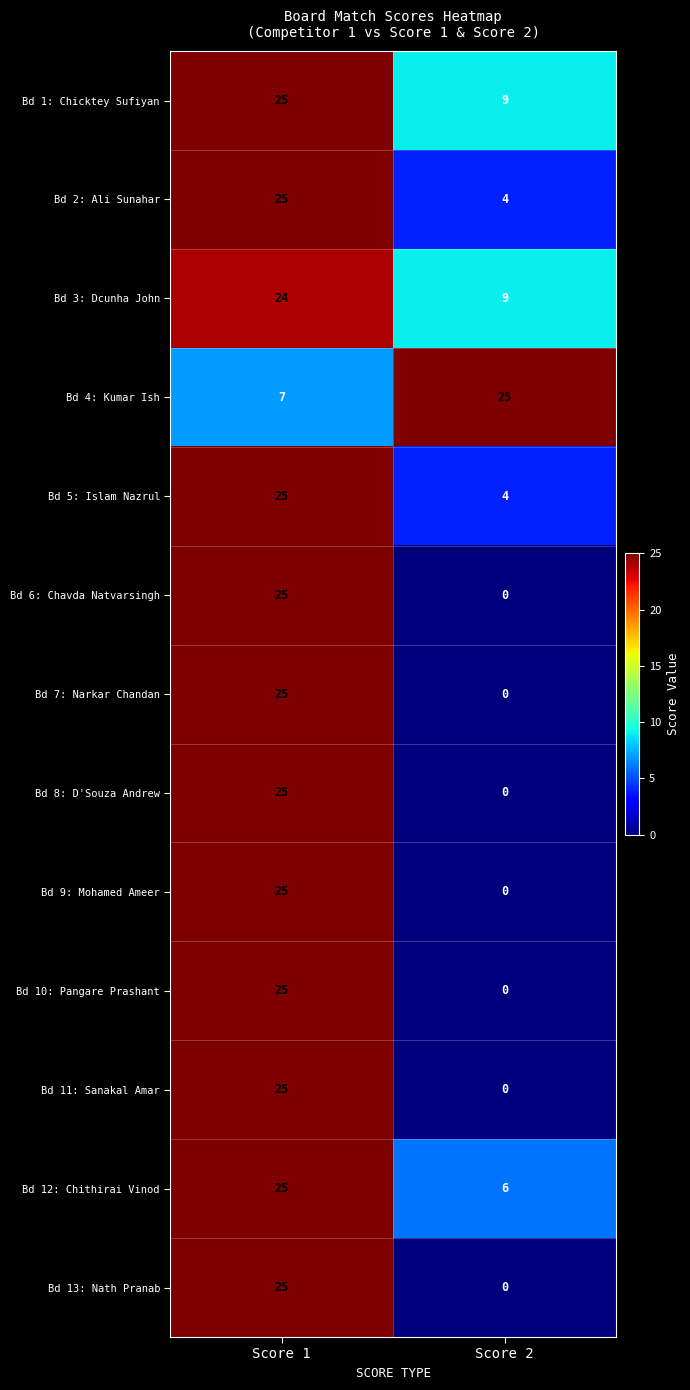

Reading left to right, transcribe all the data shown in this chart.

Bd 1: Chicktey Sufiyan: Score 1=25	Score 2=9
Bd 2: Ali Sunahar: Score 1=25	Score 2=4
Bd 3: Dcunha John: Score 1=24	Score 2=9
Bd 4: Kumar Ish: Score 1=7	Score 2=25
Bd 5: Islam Nazrul: Score 1=25	Score 2=4
Bd 6: Chavda Natvarsingh: Score 1=25	Score 2=0
Bd 7: Narkar Chandan: Score 1=25	Score 2=0
Bd 8: D'Souza Andrew: Score 1=25	Score 2=0
Bd 9: Mohamed Ameer: Score 1=25	Score 2=0
Bd 10: Pangare Prashant: Score 1=25	Score 2=0
Bd 11: Sanakal Amar: Score 1=25	Score 2=0
Bd 12: Chithirai Vinod: Score 1=25	Score 2=6
Bd 13: Nath Pranab: Score 1=25	Score 2=0